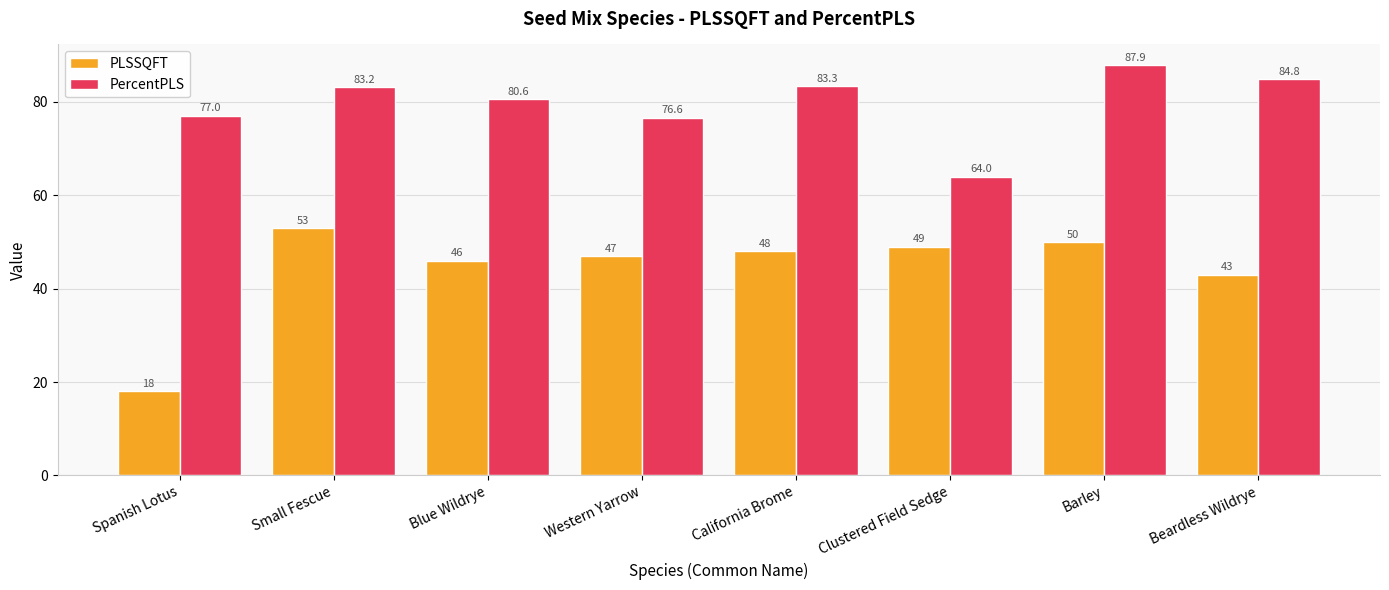

Which category has the lowest value across all series?

Spanish Lotus